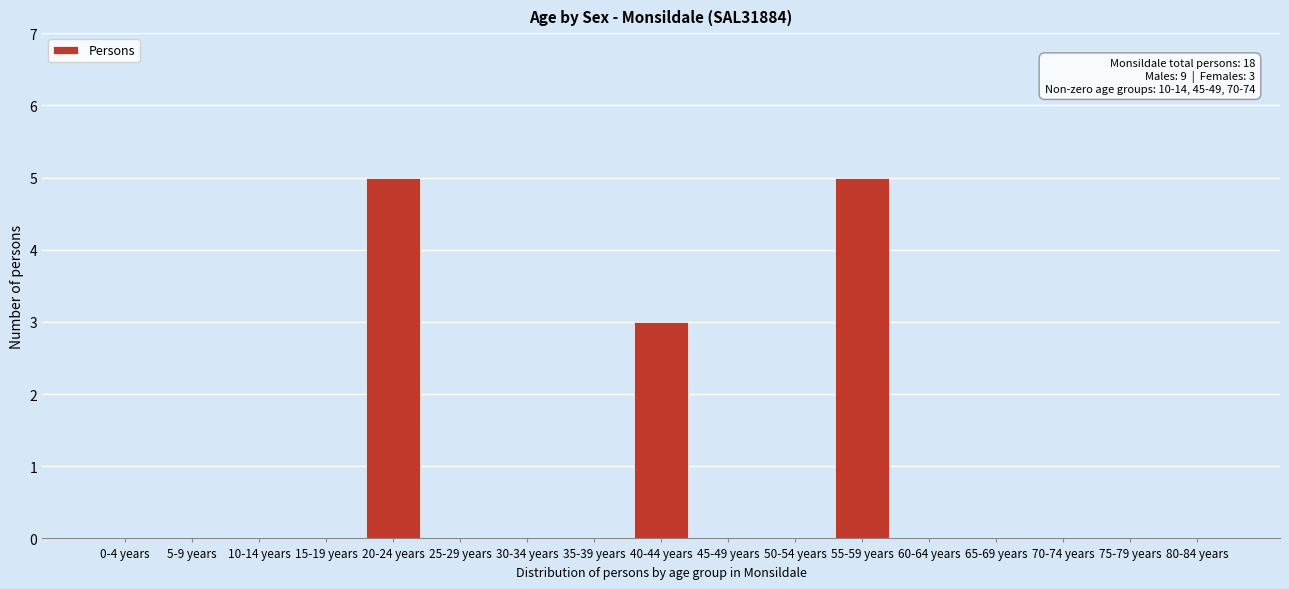

Reading left to right, list all the values displayed in this chart.

0-4 years=0	5-9 years=0	10-14 years=0	15-19 years=0	20-24 years=5	25-29 years=0	30-34 years=0	35-39 years=0	40-44 years=3	45-49 years=0	50-54 years=0	55-59 years=5	60-64 years=0	65-69 years=0	70-74 years=0	75-79 years=0	80-84 years=0